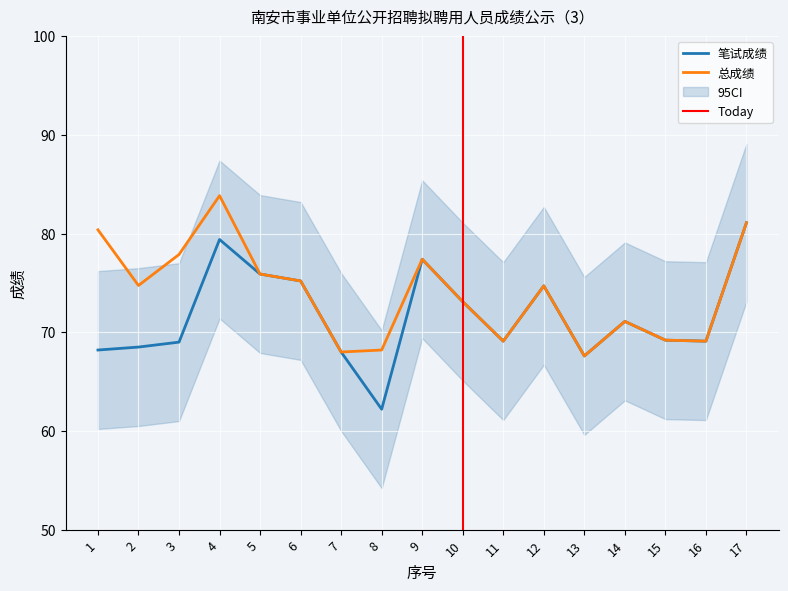

Which has a higher value, 14 or 3?

14